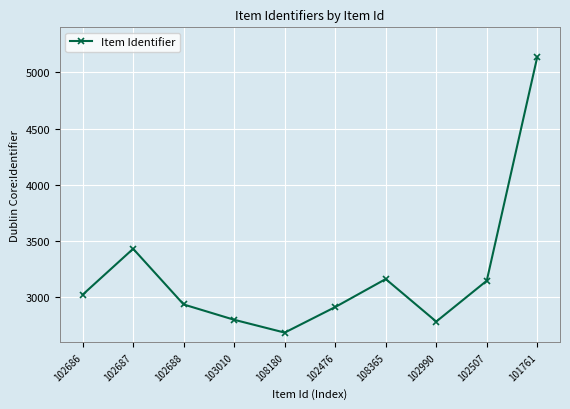

What is the approximate value at 108365?

3163